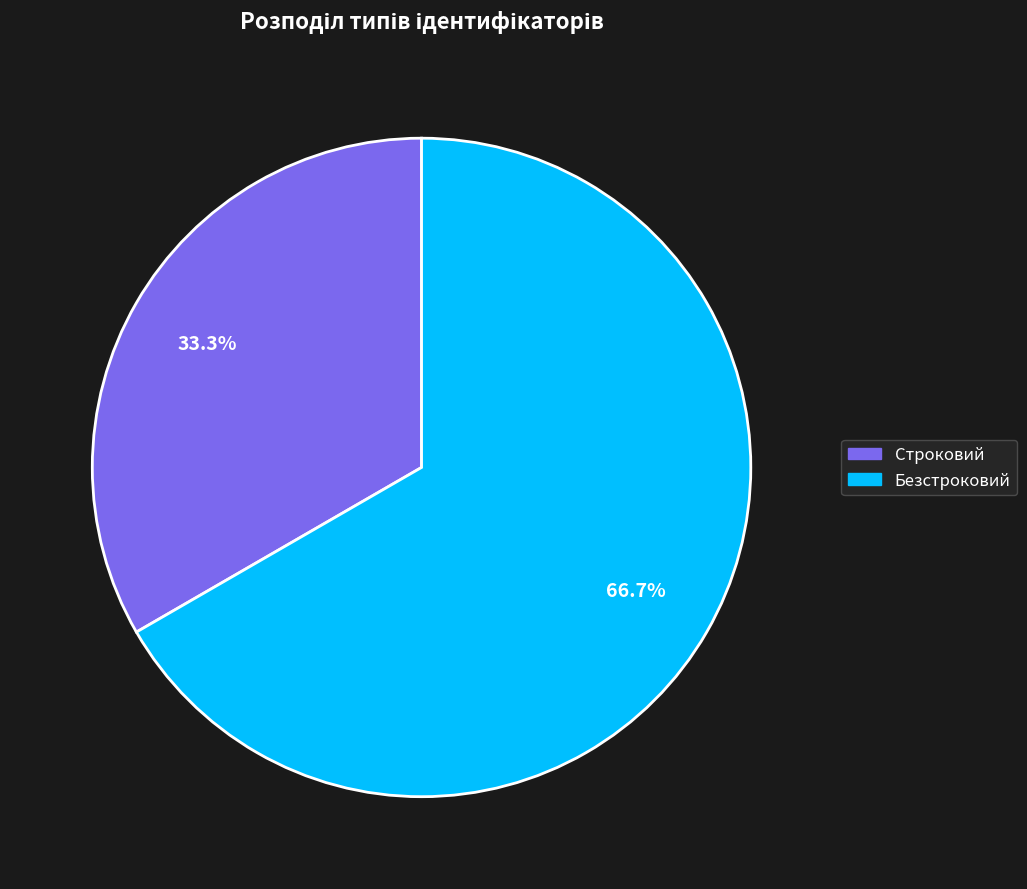

Is the sum of Строковий and Безстроковий greater than half?

Yes